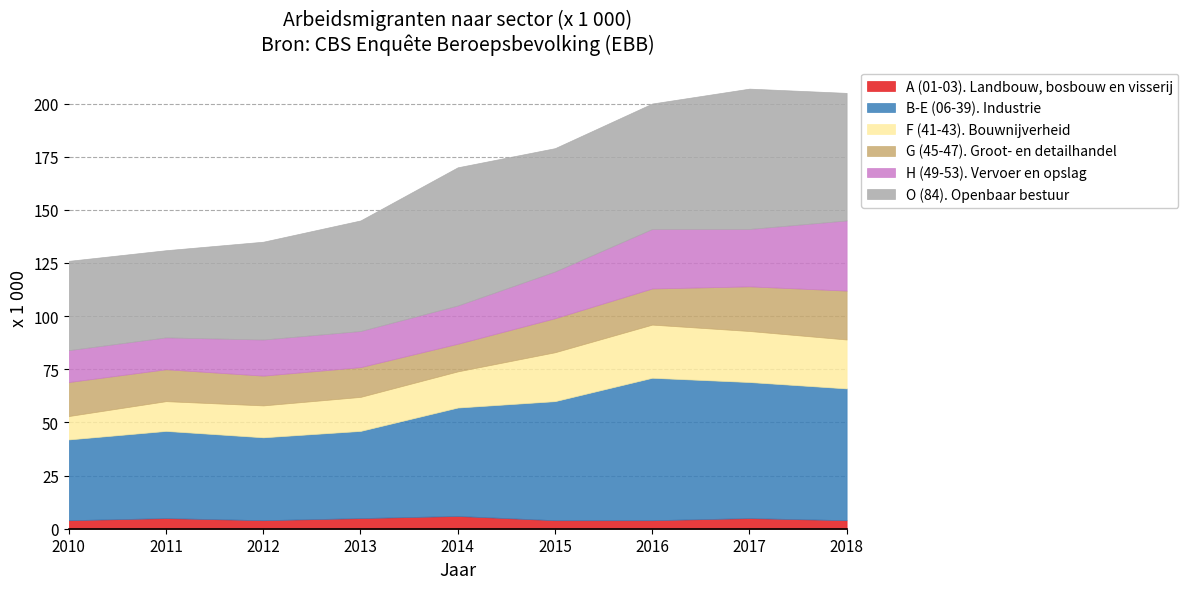

How many interior local peaks does the A (01-03). Landbouw, bosbouw en visserij series have?

3